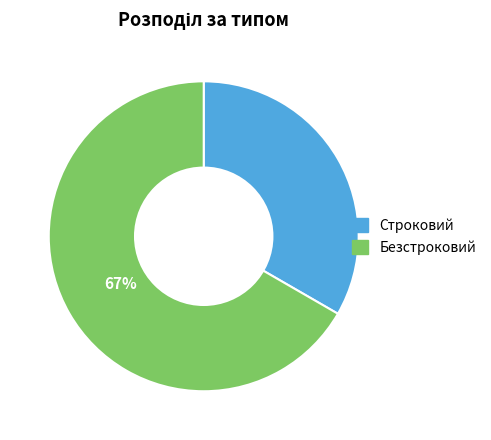

The Строковий slice represents 45% of the pie. True or false?

False